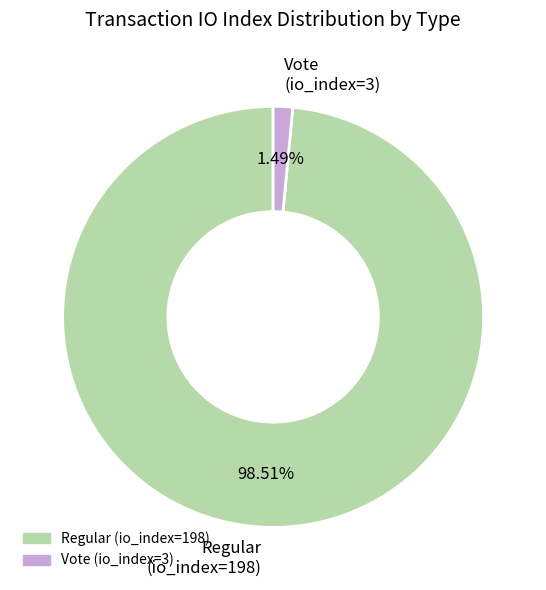

Rank the categories by value from highest to lowest.

Regular (io_index=198), Vote (io_index=3)